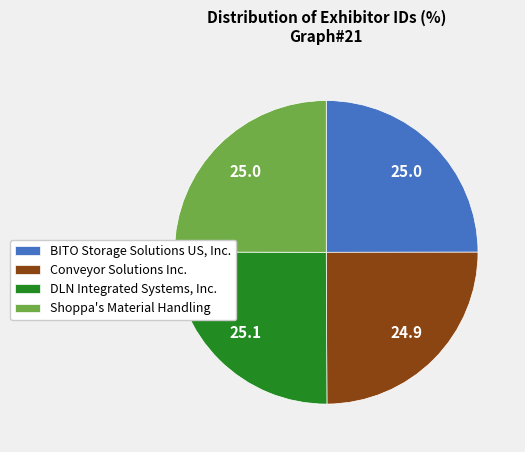

Is BITO Storage Solutions US, Inc. the majority of the pie?

No